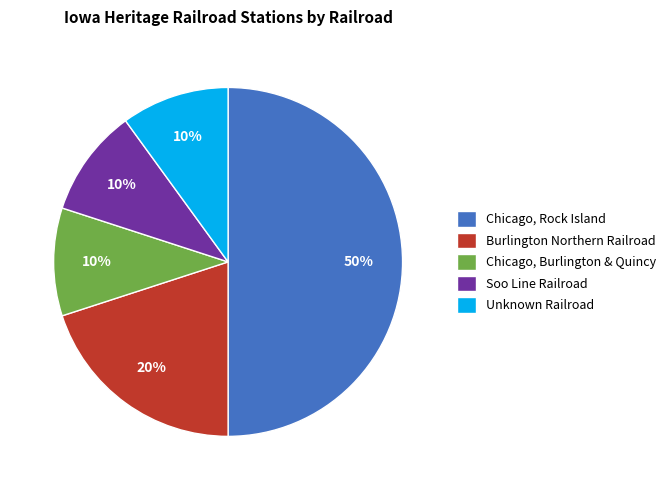

Does Soo Line Railroad account for over 50% of the chart?

No